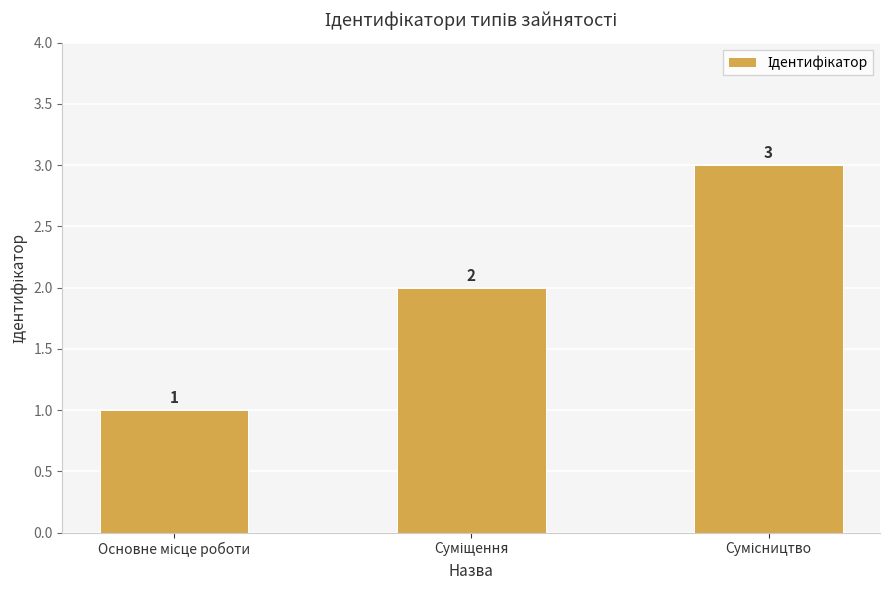

Count the values in the range 1 to 3.

3